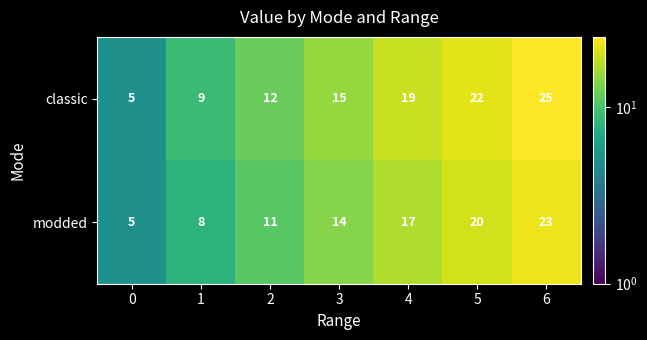

Reading left to right, what are all the values shown in this chart?

classic: 5	9	12	15	19	22	25
modded: 5	8	11	14	17	20	23